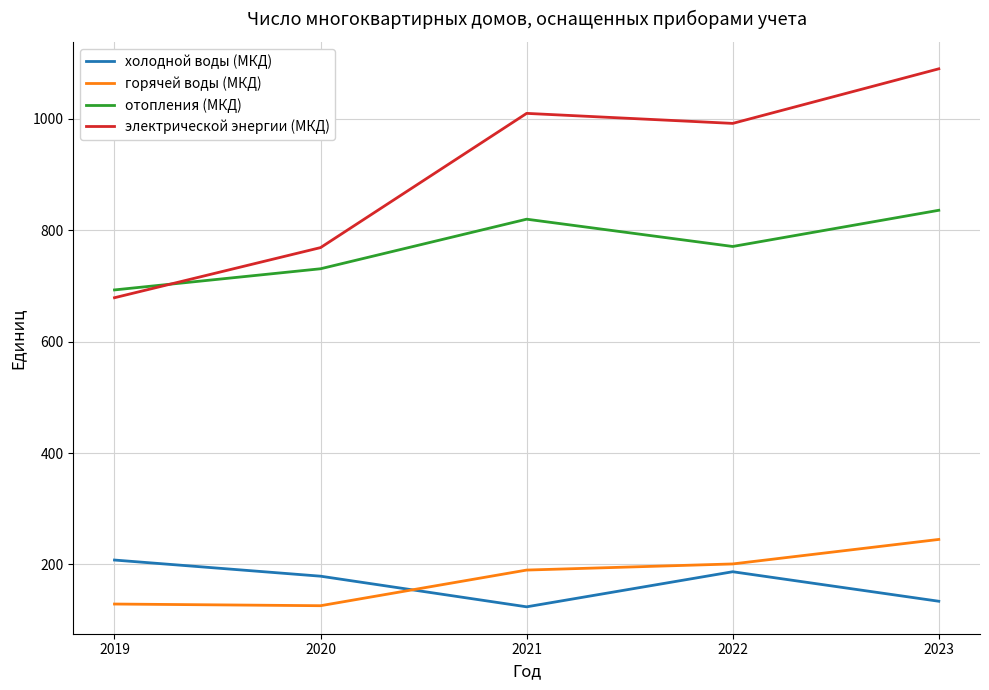

How many distinct data groups are displayed?

4